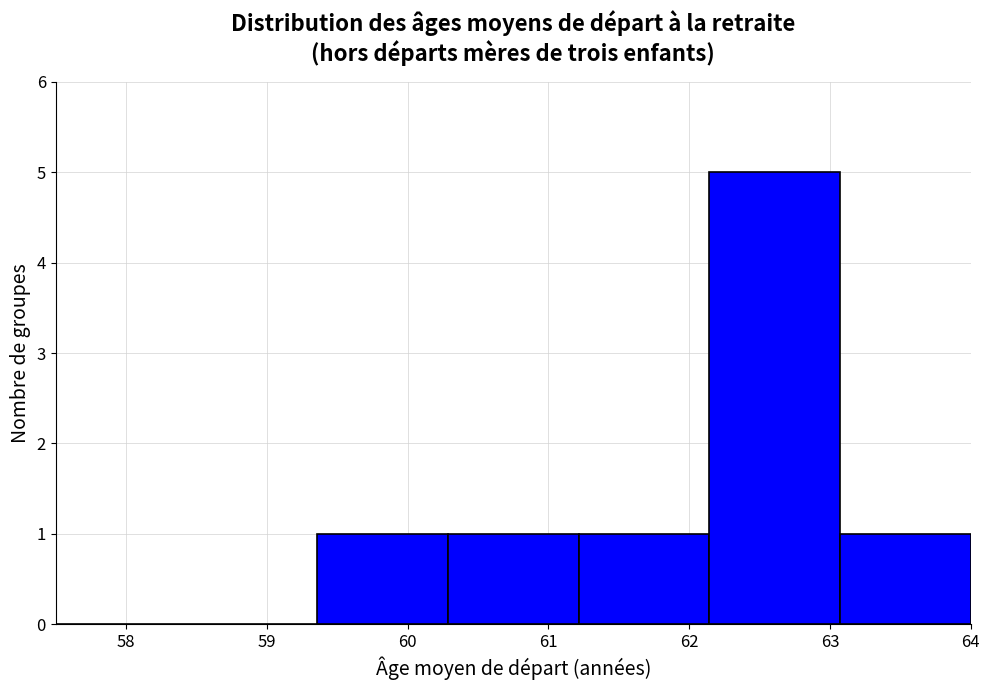

What is the height of the bar covering 60.3 to 61.2 on the x-axis? Neither the bar edges nor the heights are printed on the chart, so give them approximately, as read against the axes.

1